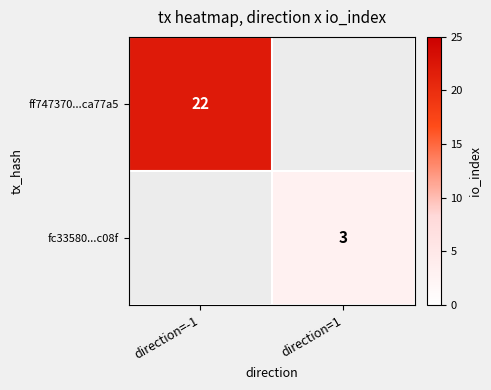

Is it true that ff747370...ca77a5 equals 22 at direction=-1?

True